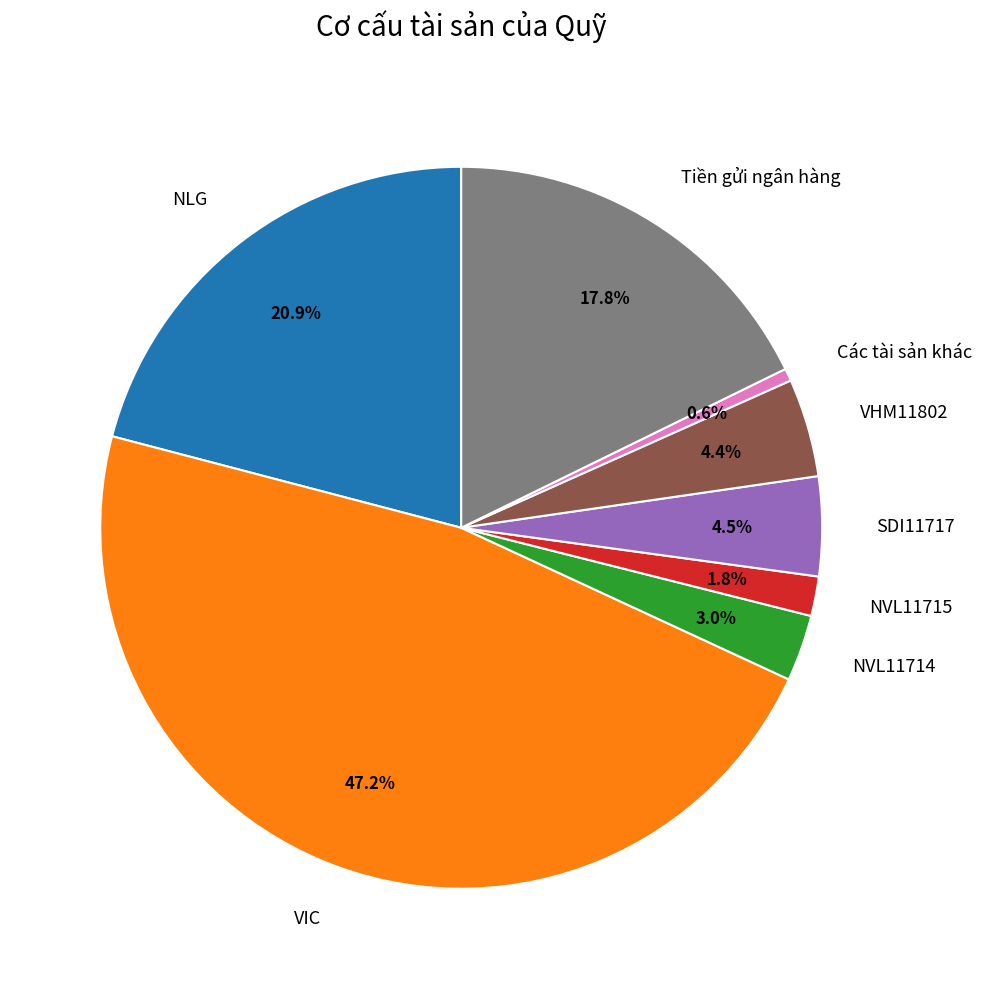

Which slice is the largest?

VIC